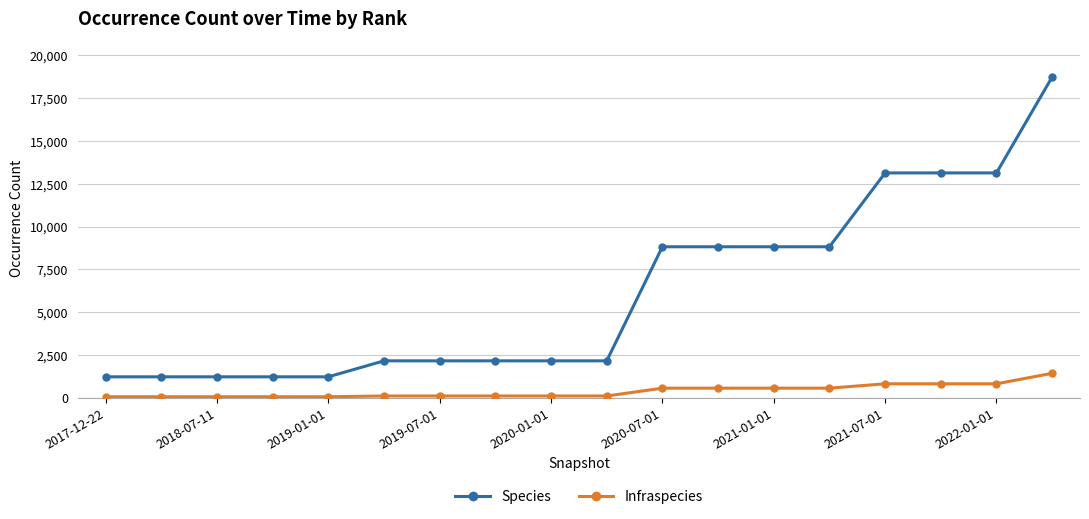

Which series has the largest total across all categories?

Species